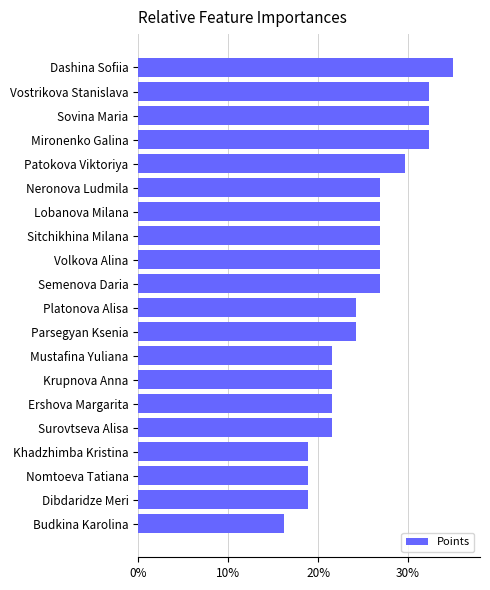

Which label corresponds to the largest value in the chart?

Dashina Sofiia